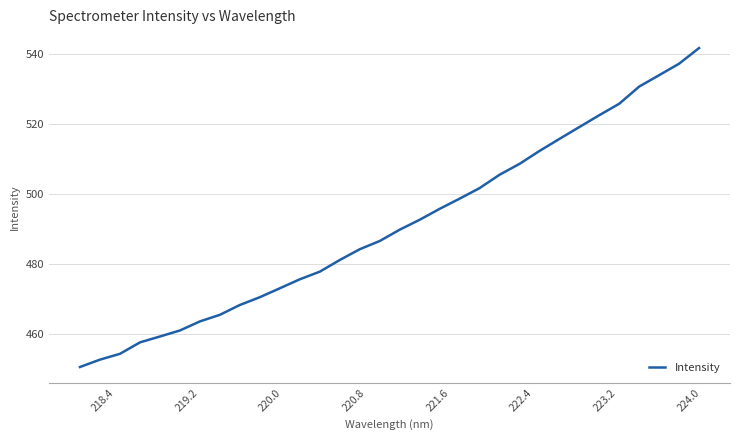

What is the maximum value shown in the chart?

541.8